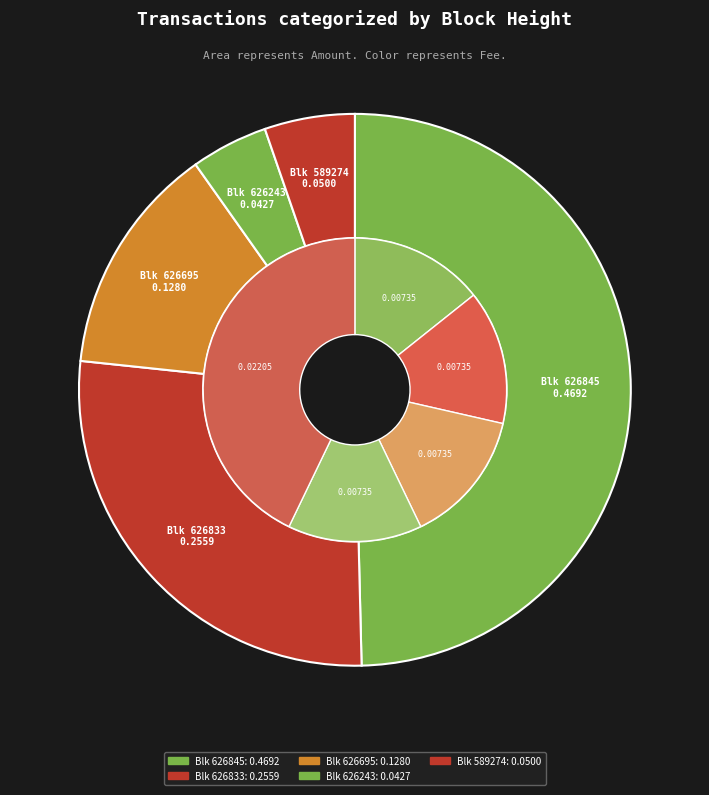

How many slices are in this pie chart?

5